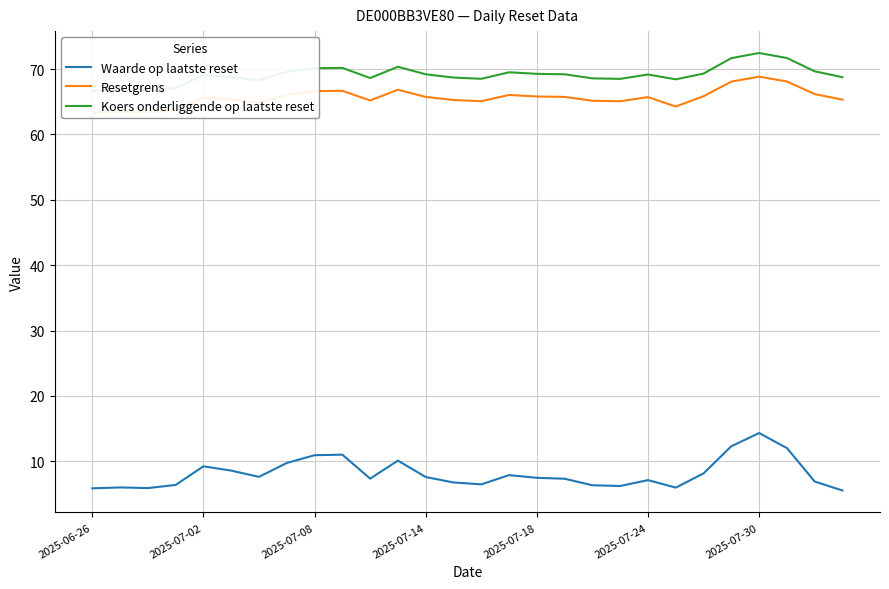

The value of Waarde op laatste reset at 2025-07-08 is 6.8. True or false?

False